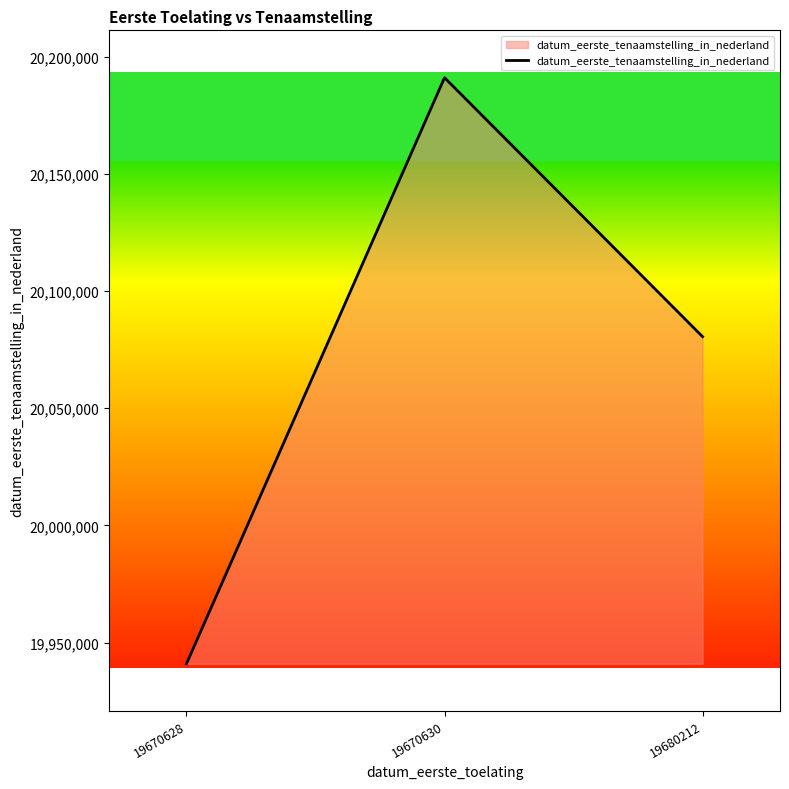

Rank the categories by value from lowest to highest.

19670628, 19680212, 19670630